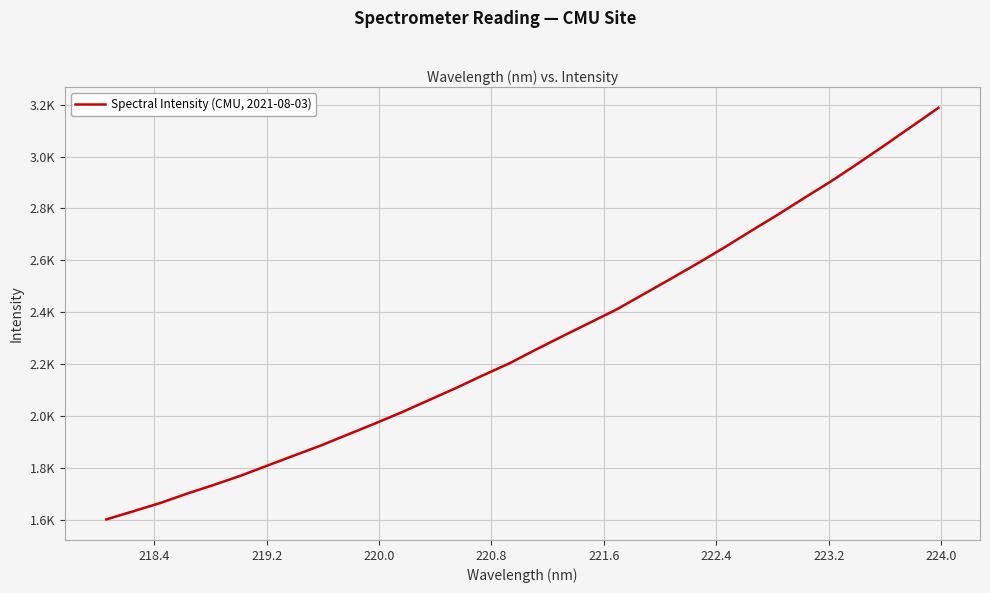

Does the chart display data point markers on the line(s)?

No